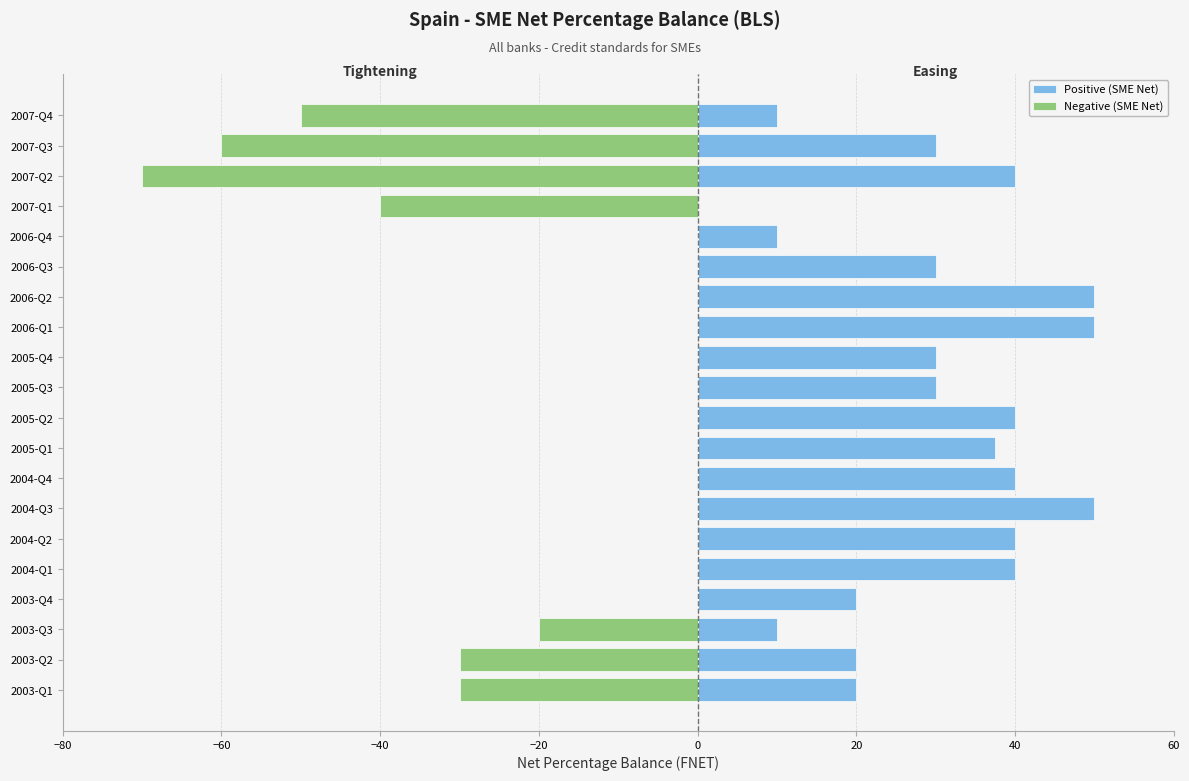

What is the difference between the maximum and minimum values in the Positive (SME Net) series?

50.0